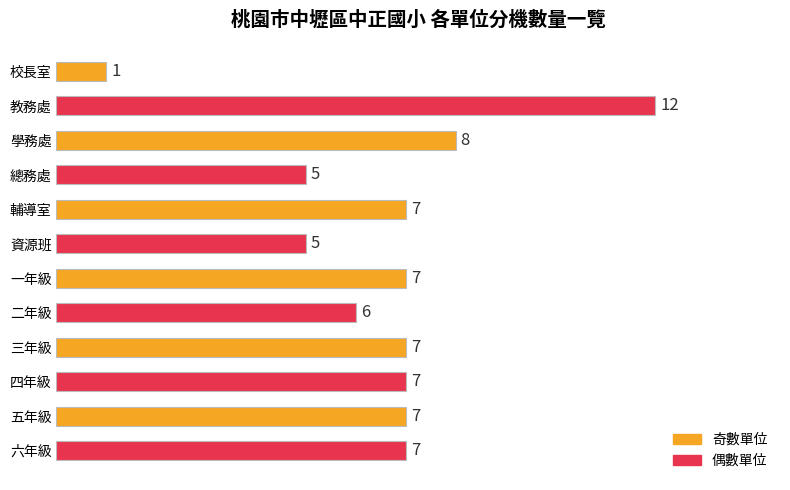

True or false: the data shows 11 at 三年級.

False